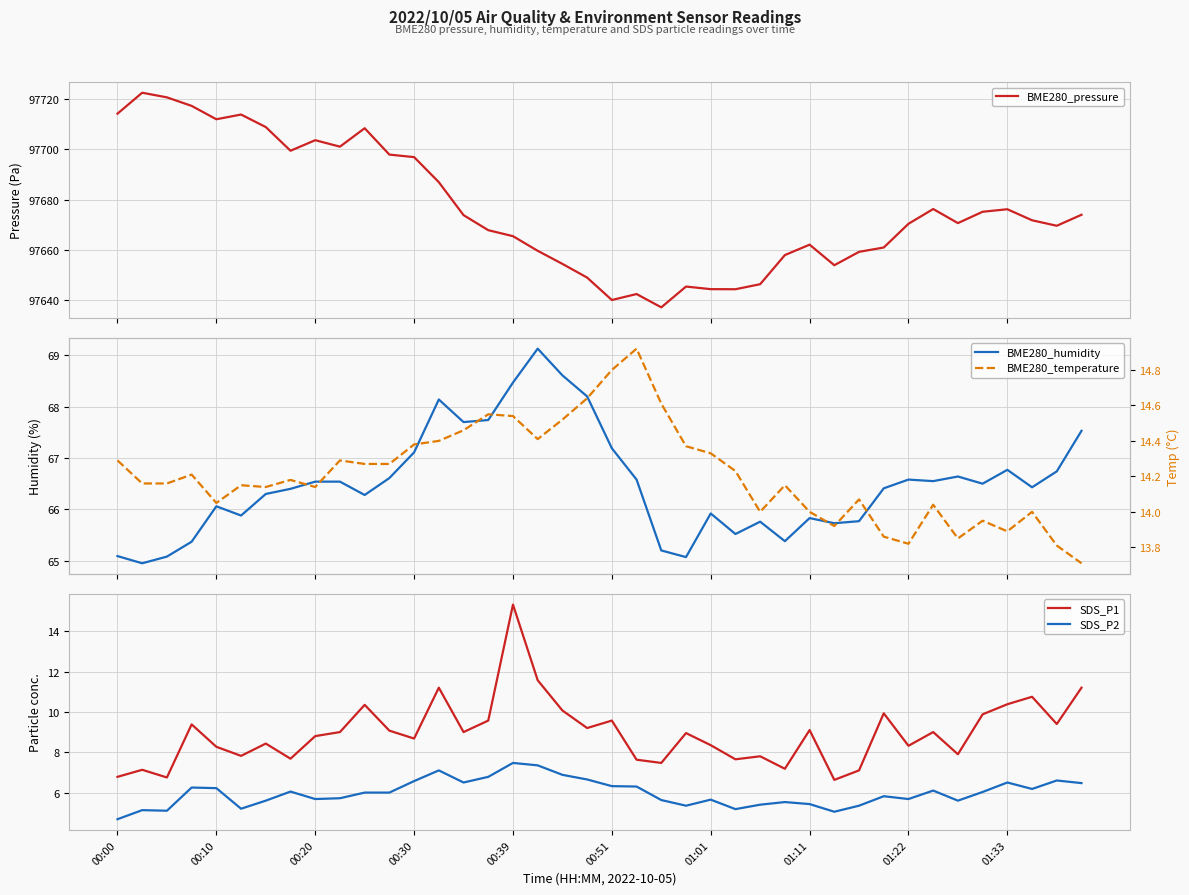

What is the minimum value for BME280_pressure?

97637.3